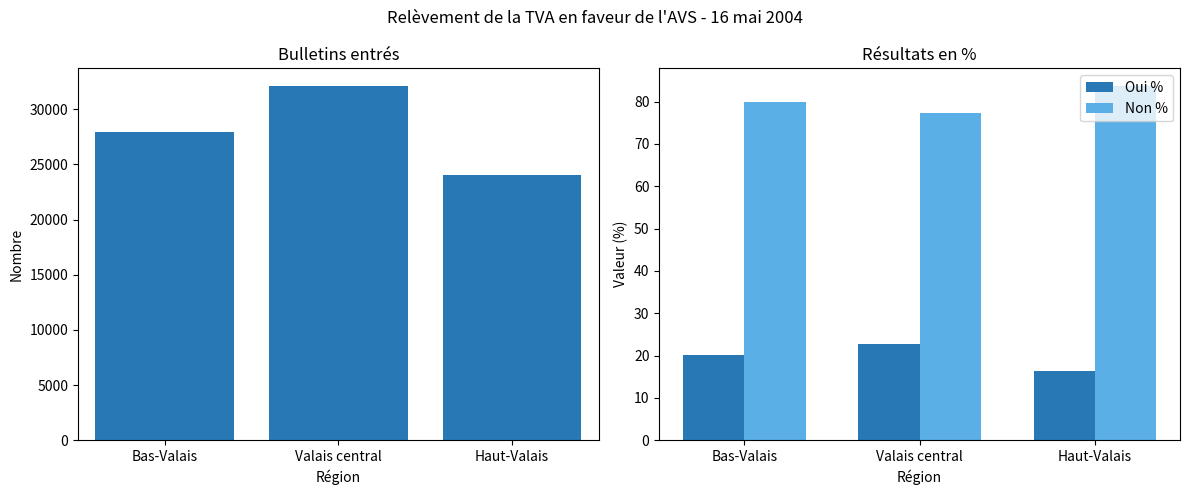

Which has a higher value, Valais central or Haut-Valais?

Valais central